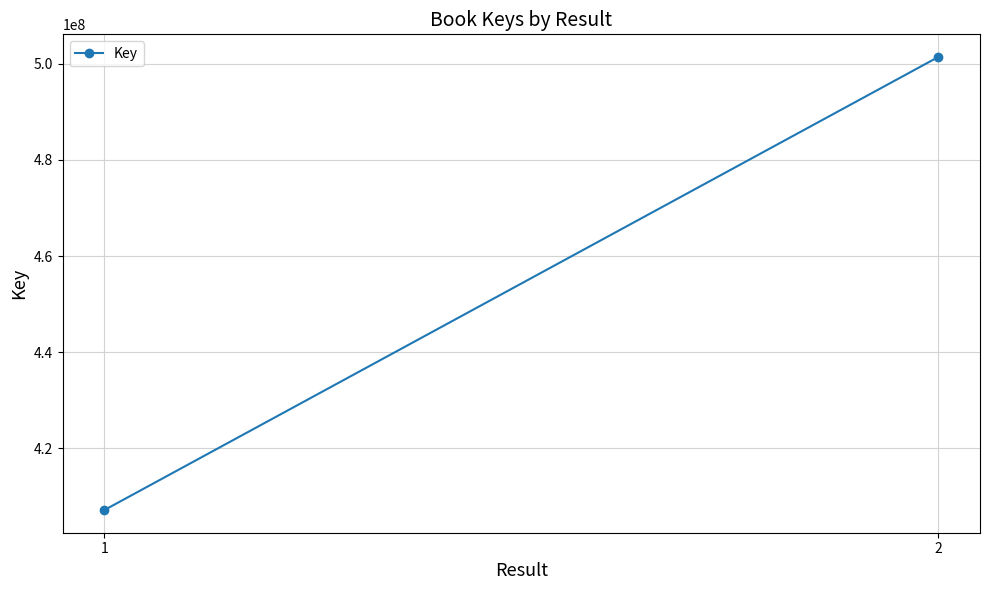

The value at 2 is 501443681. True or false?

True